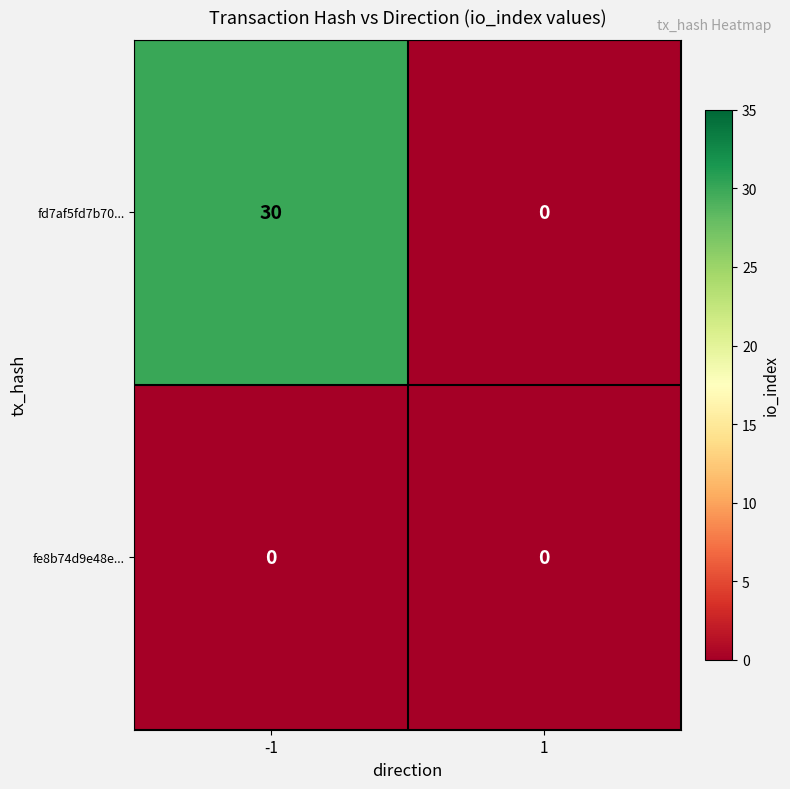

Is it true that fd7af5fd7b70... equals 48 at -1?

False